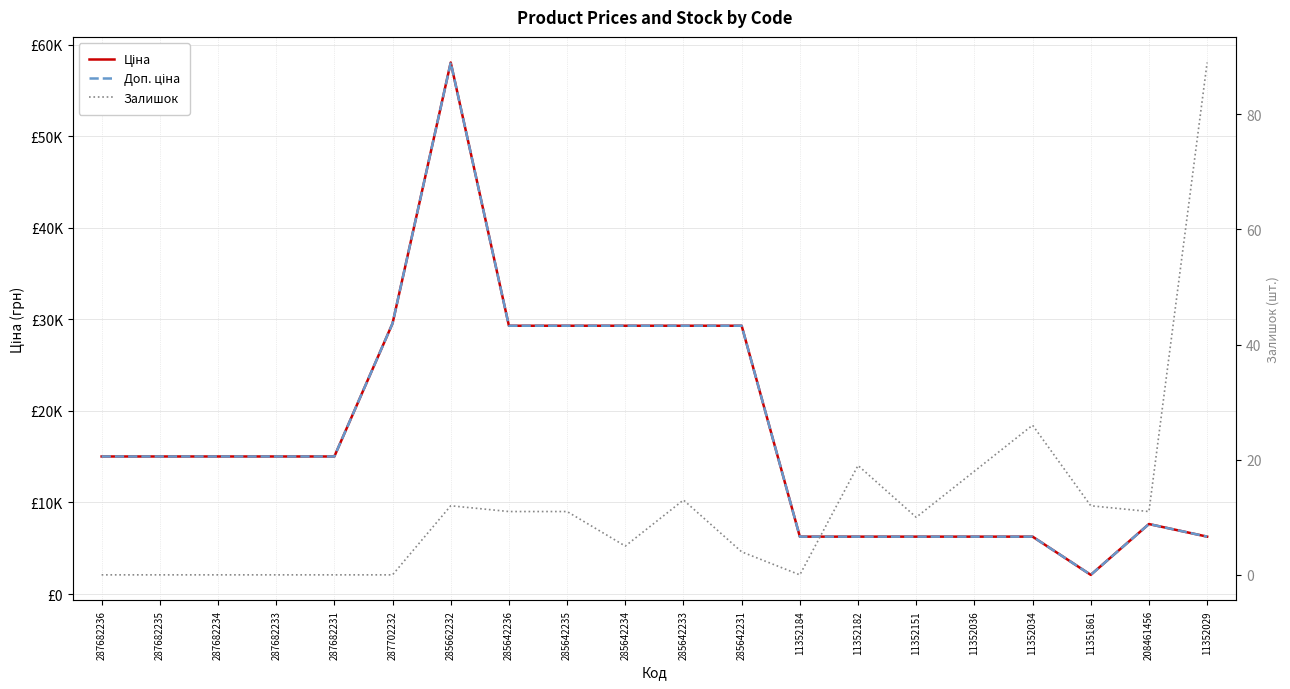

What are all the series names shown in the legend?

Ціна, Доп. ціна, Залишок